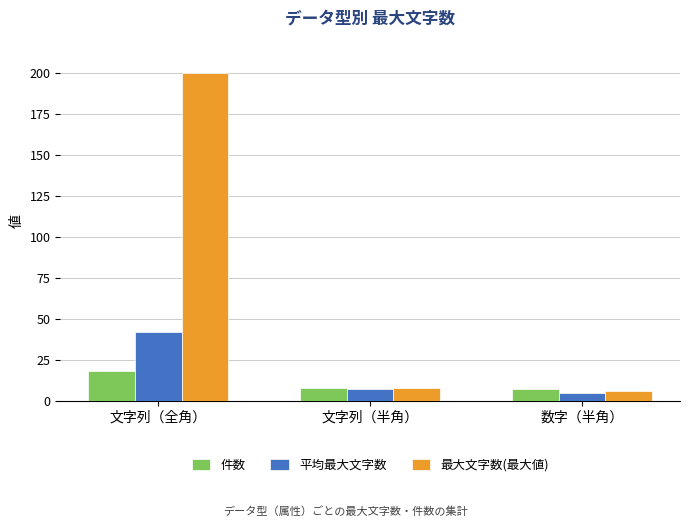

At how many categories does at least one series exceed 101?

1